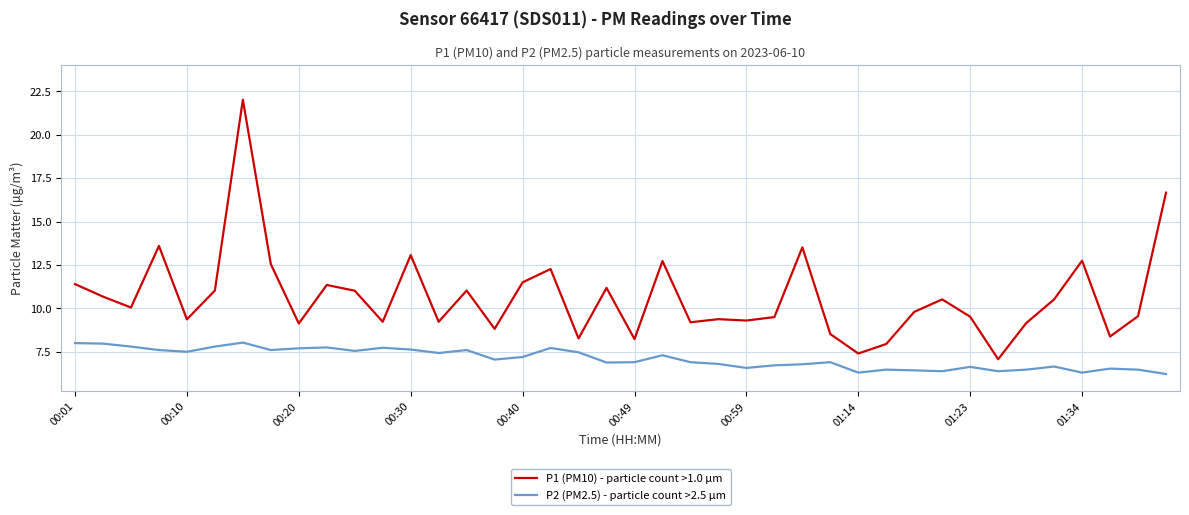

In P2 (PM2.5) - particle count >2.5 µm, how many points are lower than both neighbors (excluding endpoints)?

11